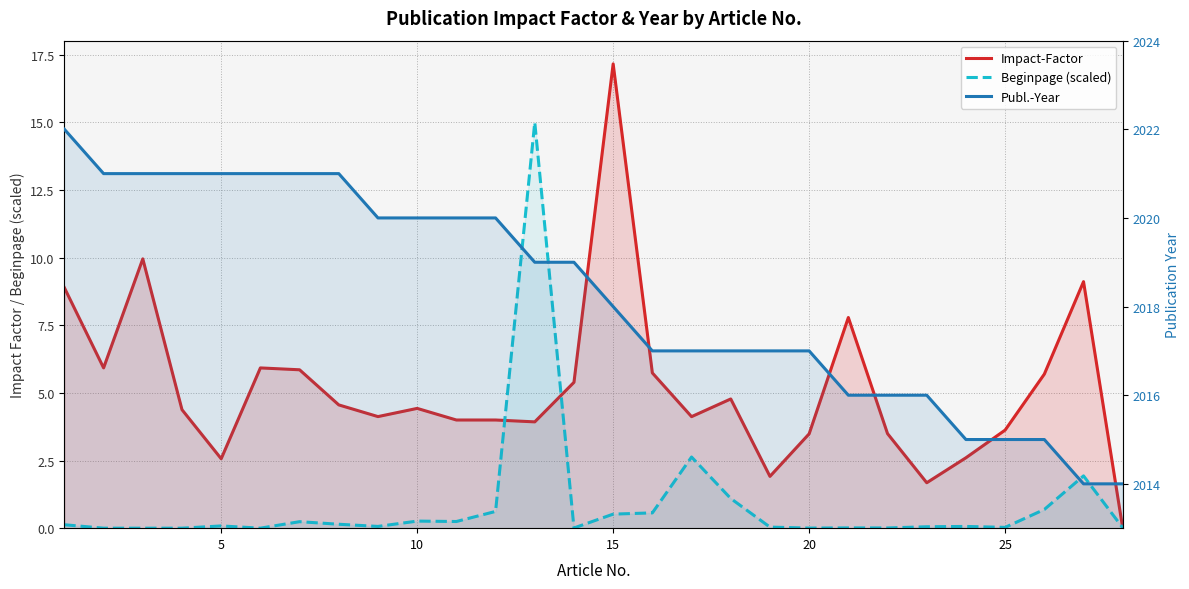

Does the chart have visible grid lines?

Yes